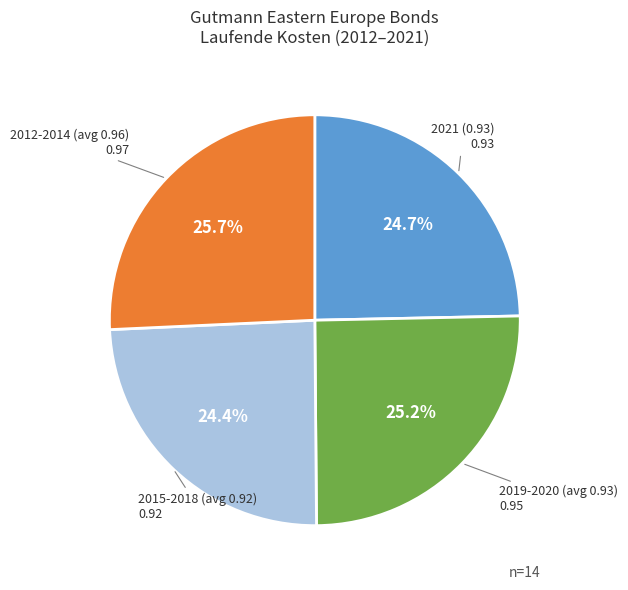

Does any single category account for the majority?

No